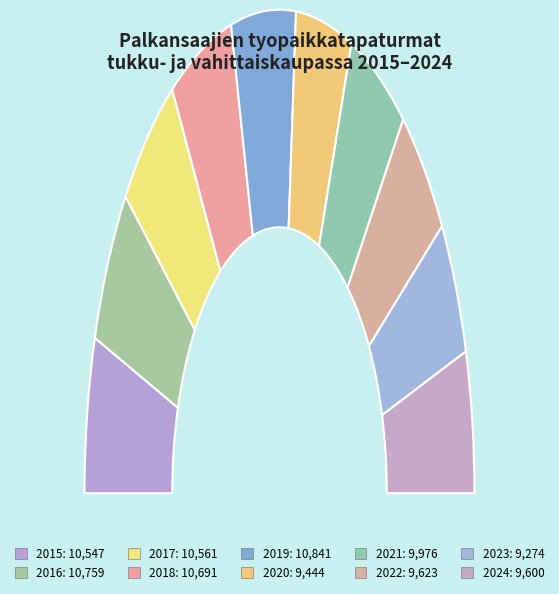

What percentage do 2024 and 2016 together represent?

20.1%